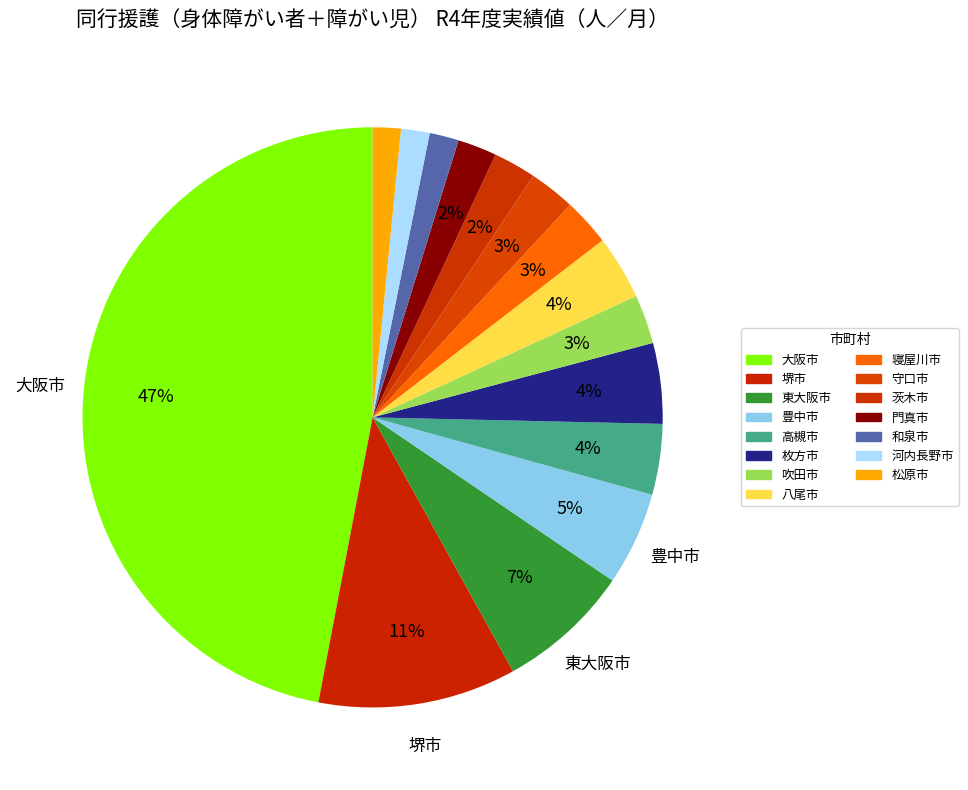

True or false: 吹田市 accounts for 1% of the total.

False